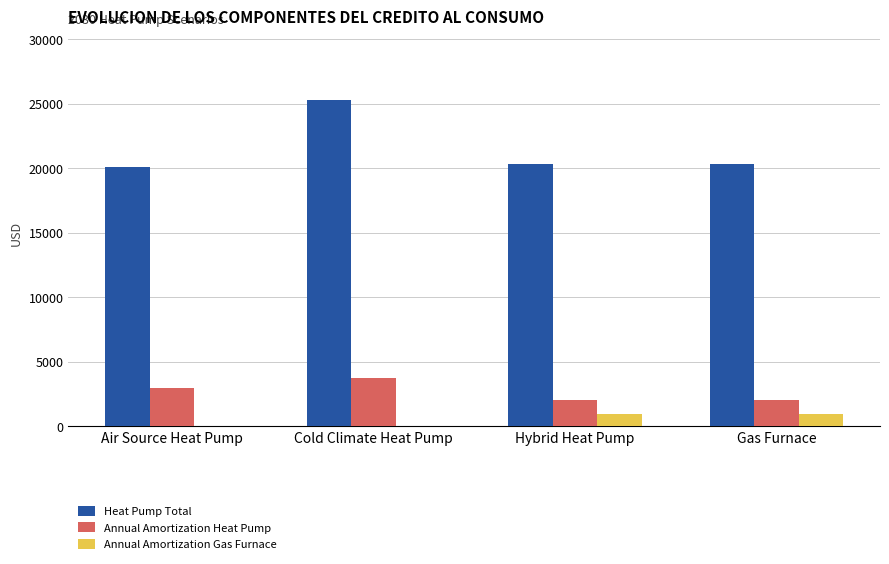

What is the sum of all Heat Pump Total values?

85974.2